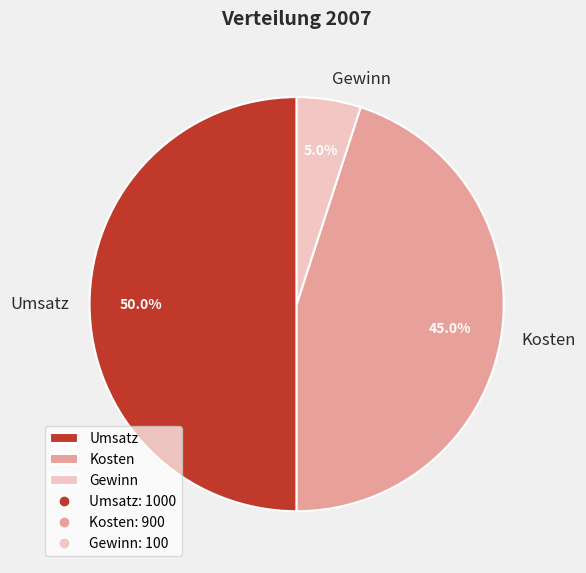

Which category has the biggest portion of the pie?

Umsatz